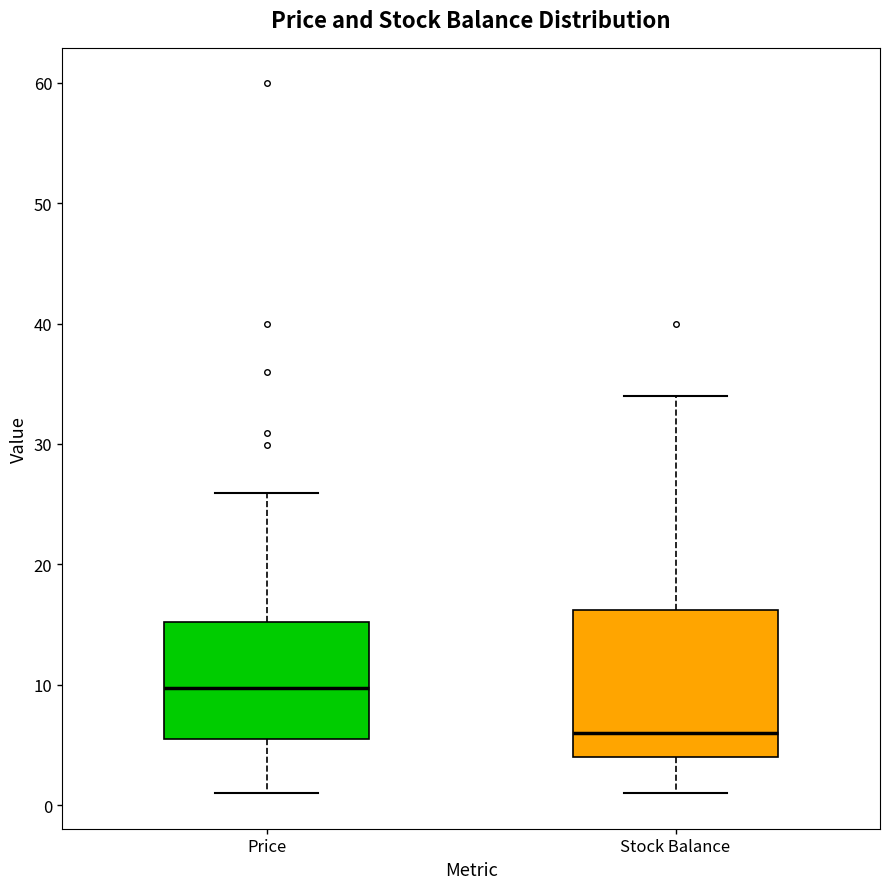

Which box's median line is the highest?

Price